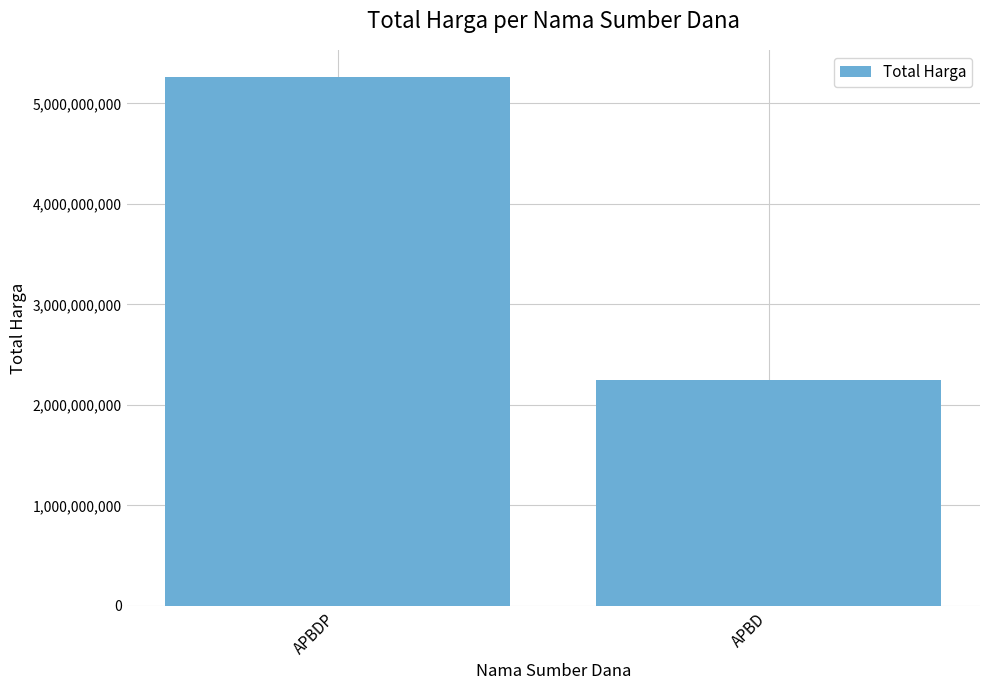

Which category has the lowest value across all series?

APBD